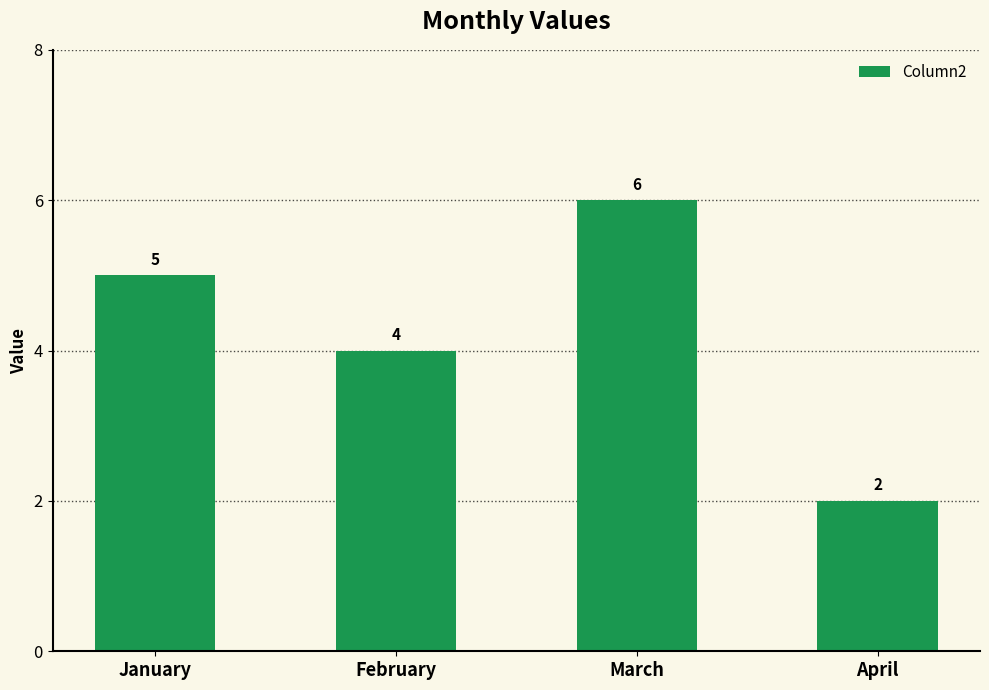

Reading left to right, transcribe all the data shown in this chart.

January=5	February=4	March=6	April=2